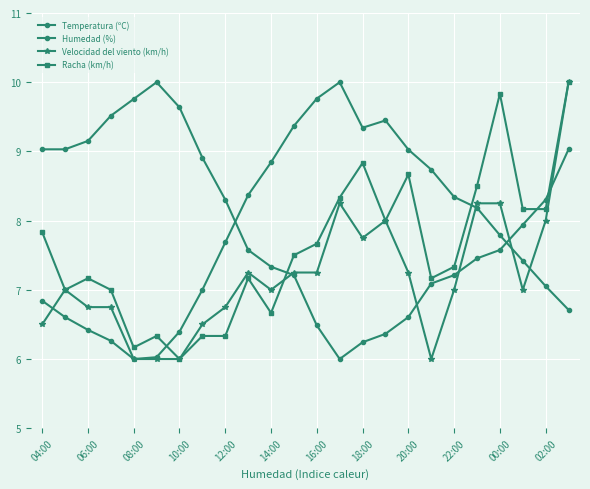

List the series in order of their overall mean, highest first.

Humedad (%), Temperatura (ºC), Racha (km/h), Velocidad del viento (km/h)